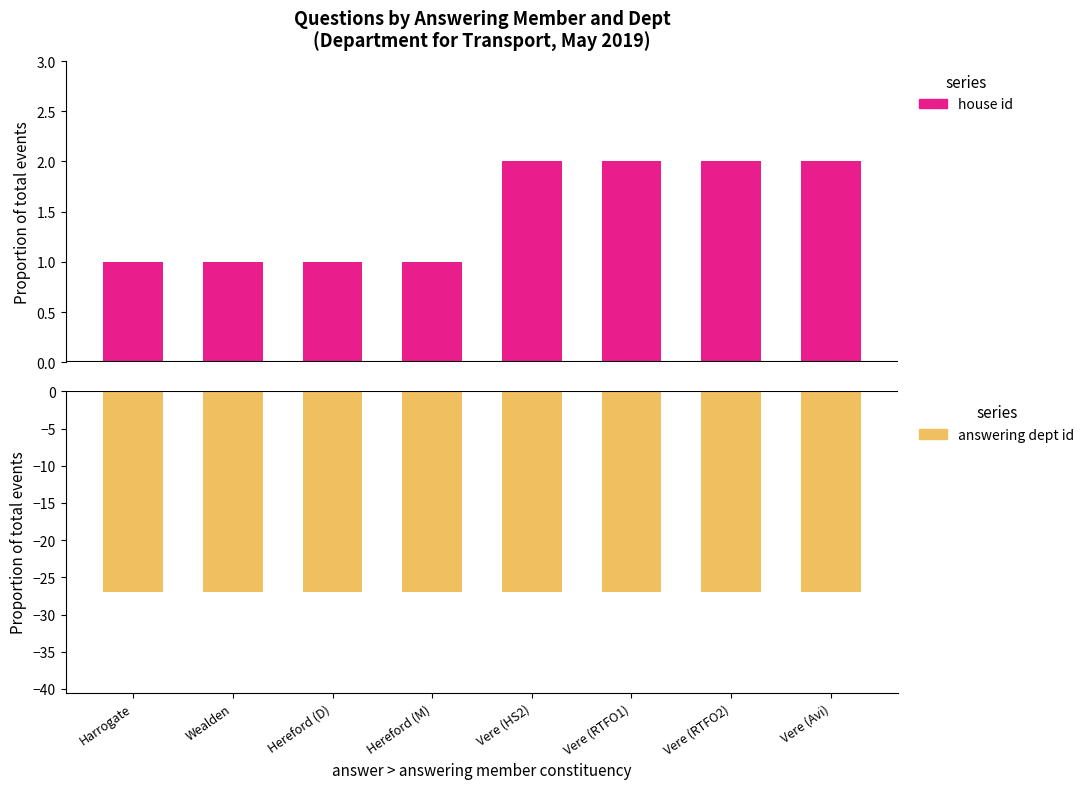

What is the greatest value displayed?

2